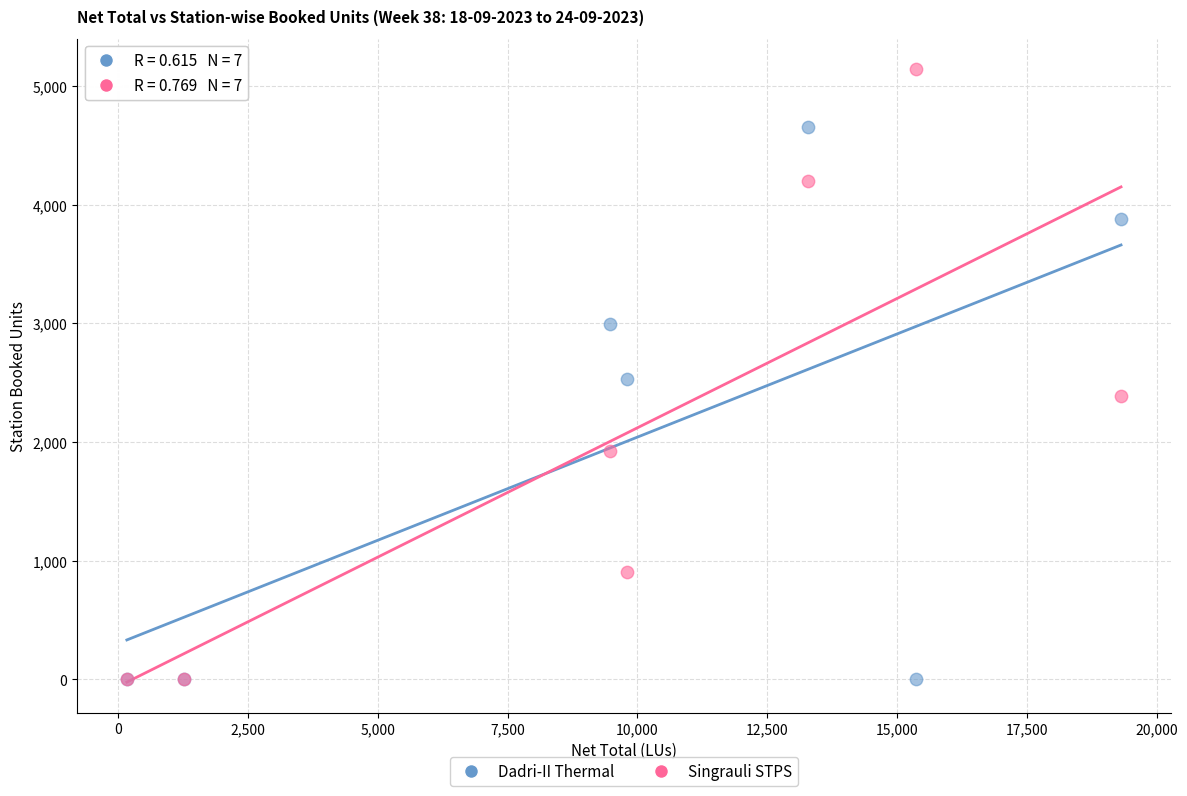

Which series has the largest Y range (max minus min)?

Singrauli STPS